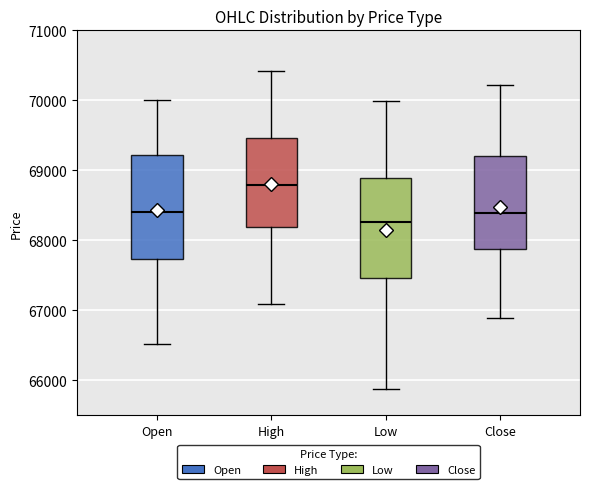

Reading left to right, transcribe this box plot: for each box, give where its median line is, the range the box spans, and where its two whiskers end, as read against the y-axis. The values are not printed on the chart, so give them approximately, as read against the axis.

Open: median 68400, box 67700 to 69200, whiskers 66500 to 70000
High: median 68800, box 68200 to 69500, whiskers 67100 to 70400
Low: median 68300, box 67500 to 68900, whiskers 65900 to 70000
Close: median 68400, box 67900 to 69200, whiskers 66900 to 70200